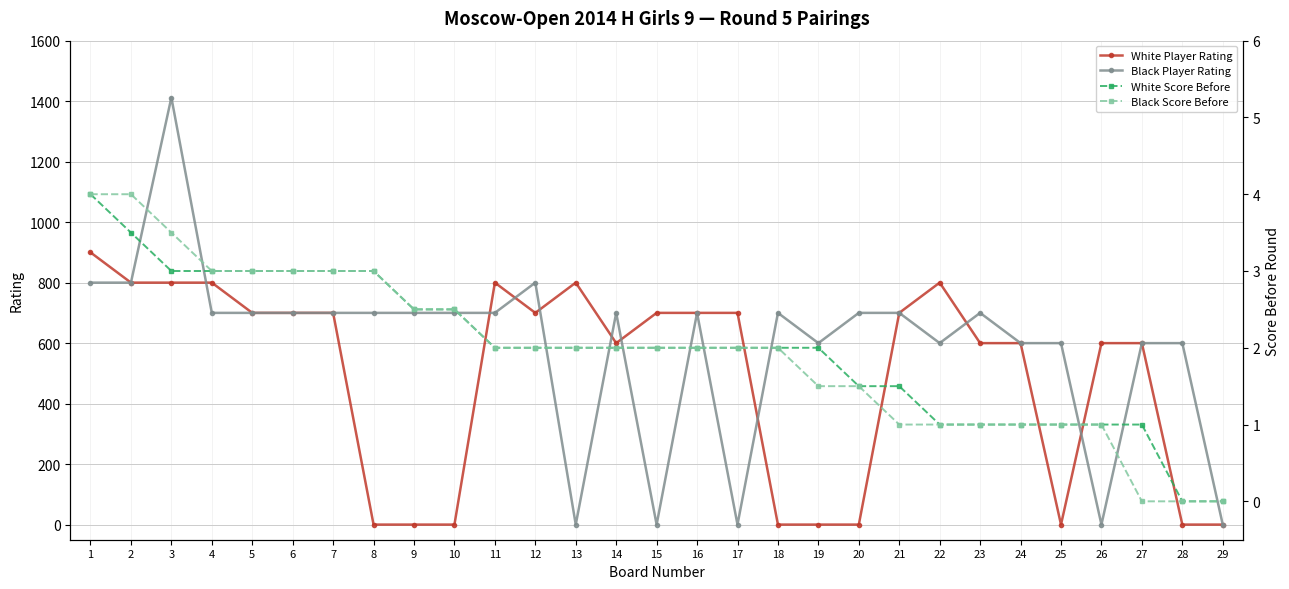

What is the total value across all series at 9?

705.0